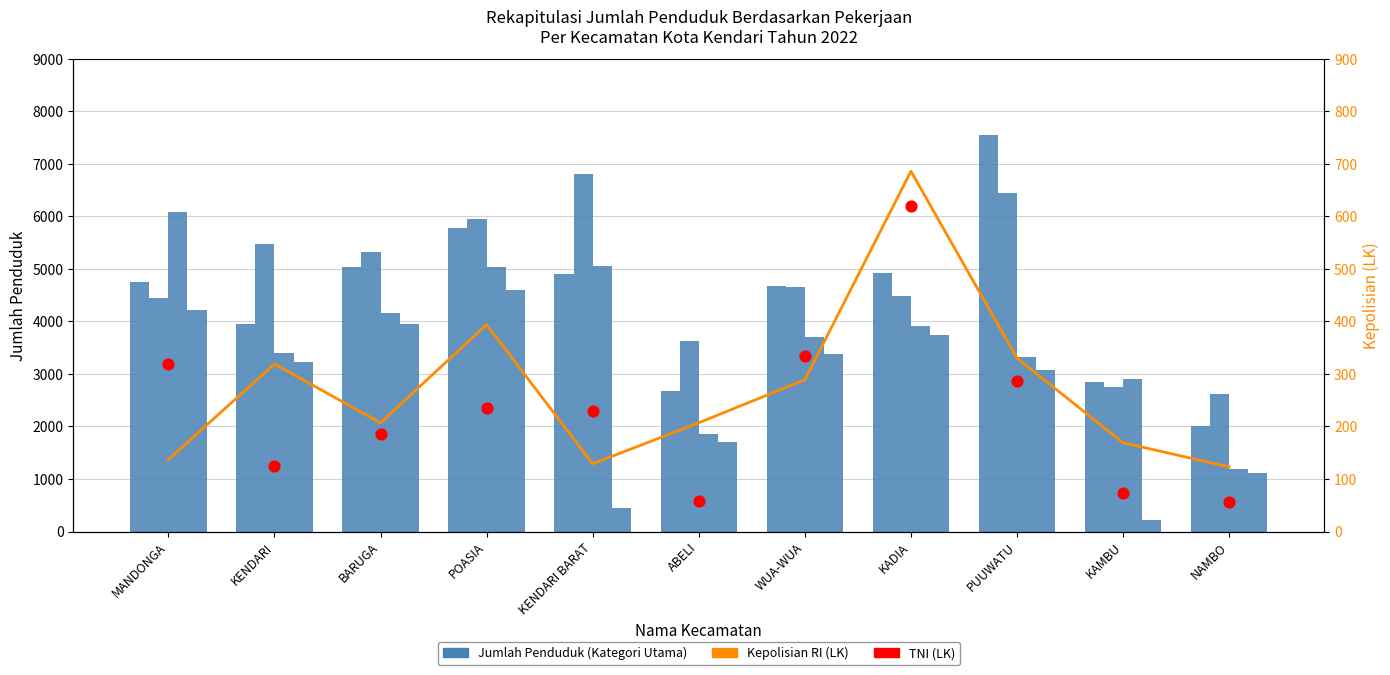

At which category is the sum across all series the highest?

POASIA